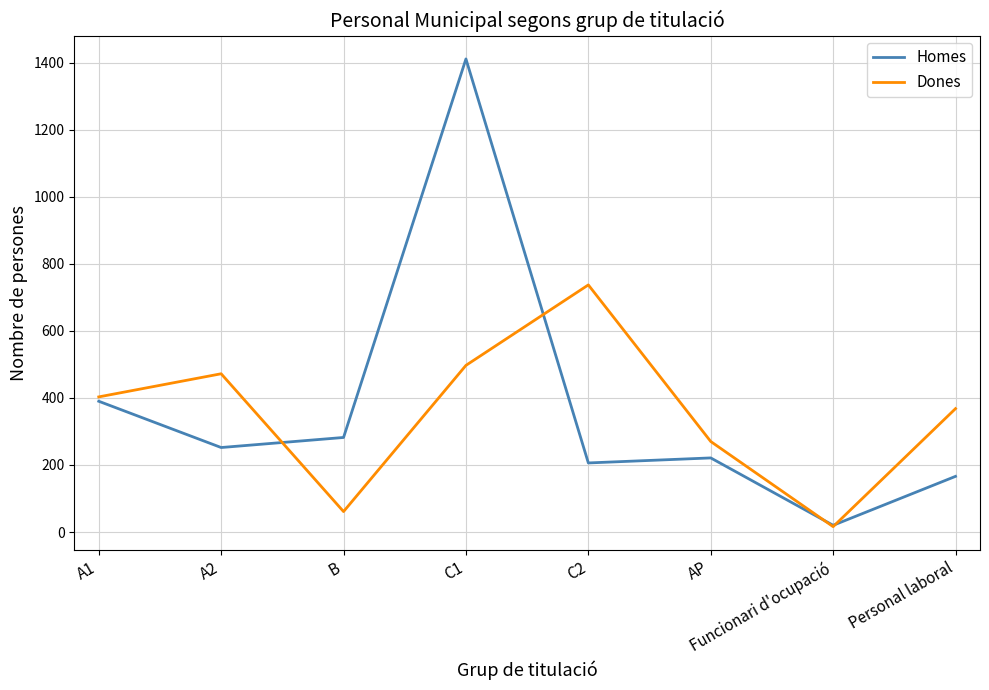

What is the greatest value displayed?

1411